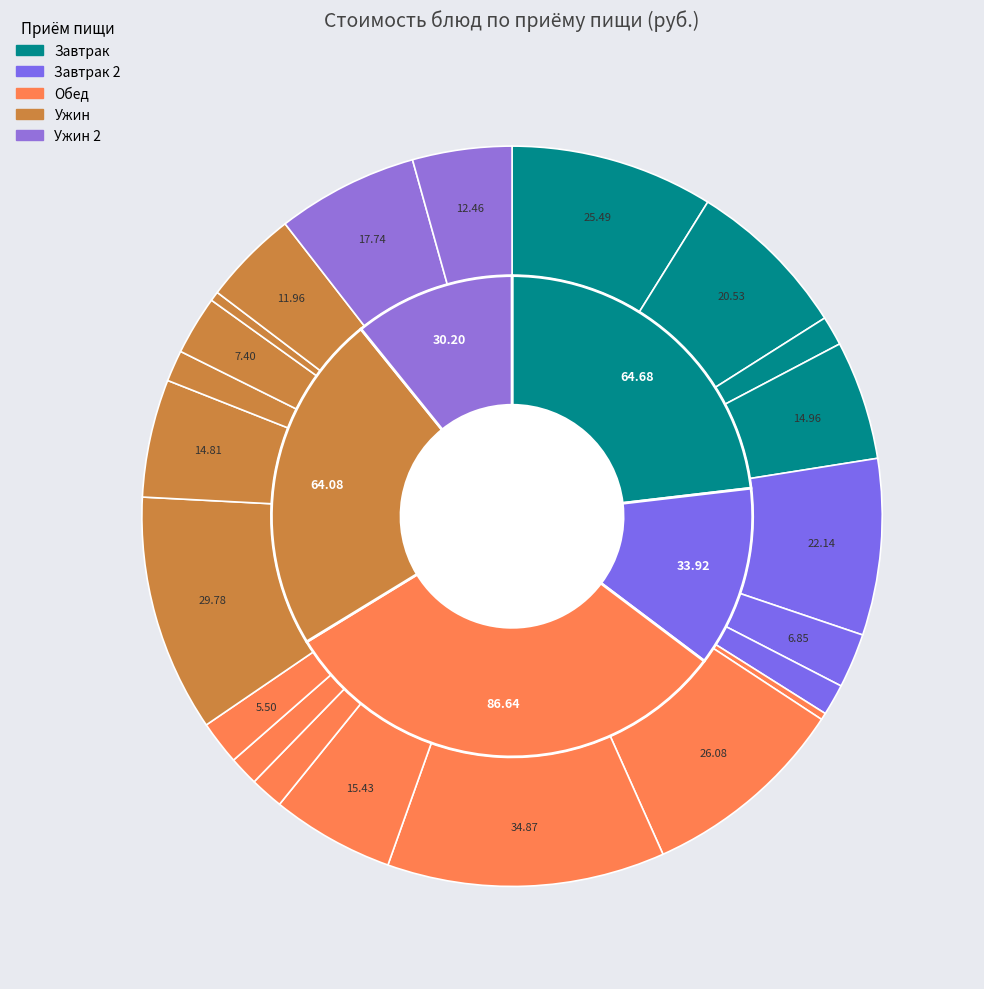

Is there any slice that represents more than half of the pie?

No